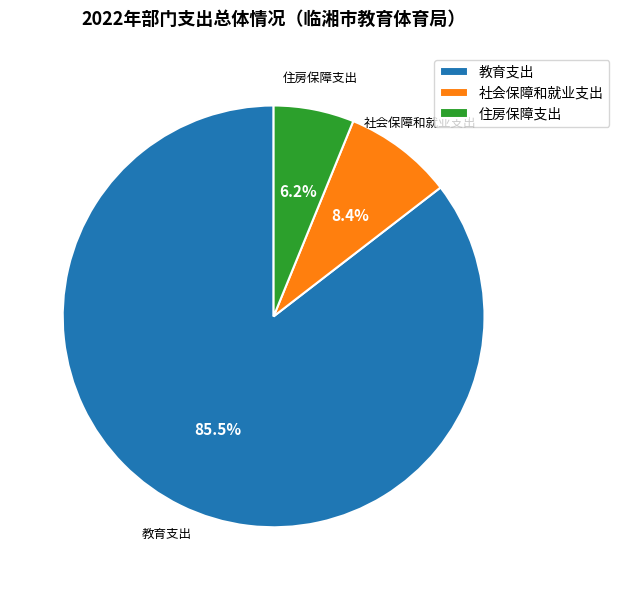

Combined, do 住房保障支出 and 社会保障和就业支出 account for over 50%?

No